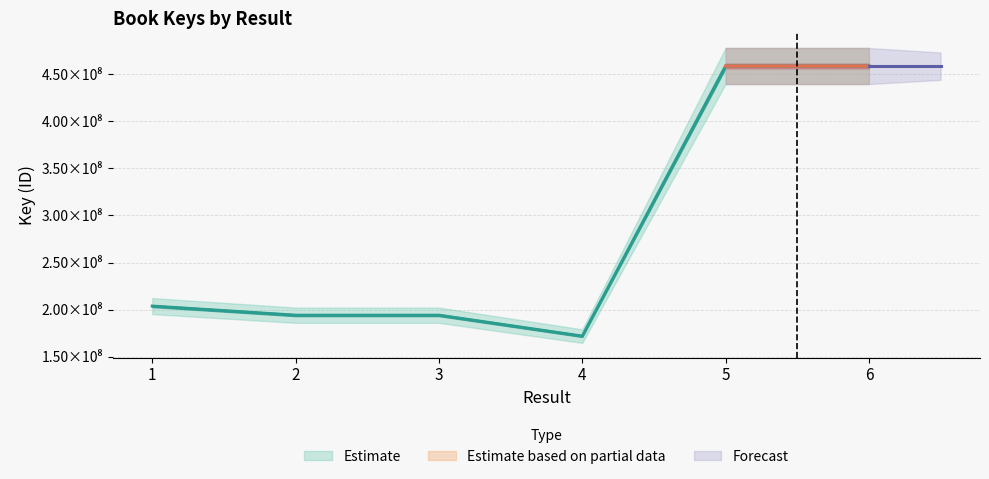

What is the difference between the values at 2 and 5?

264269537.3